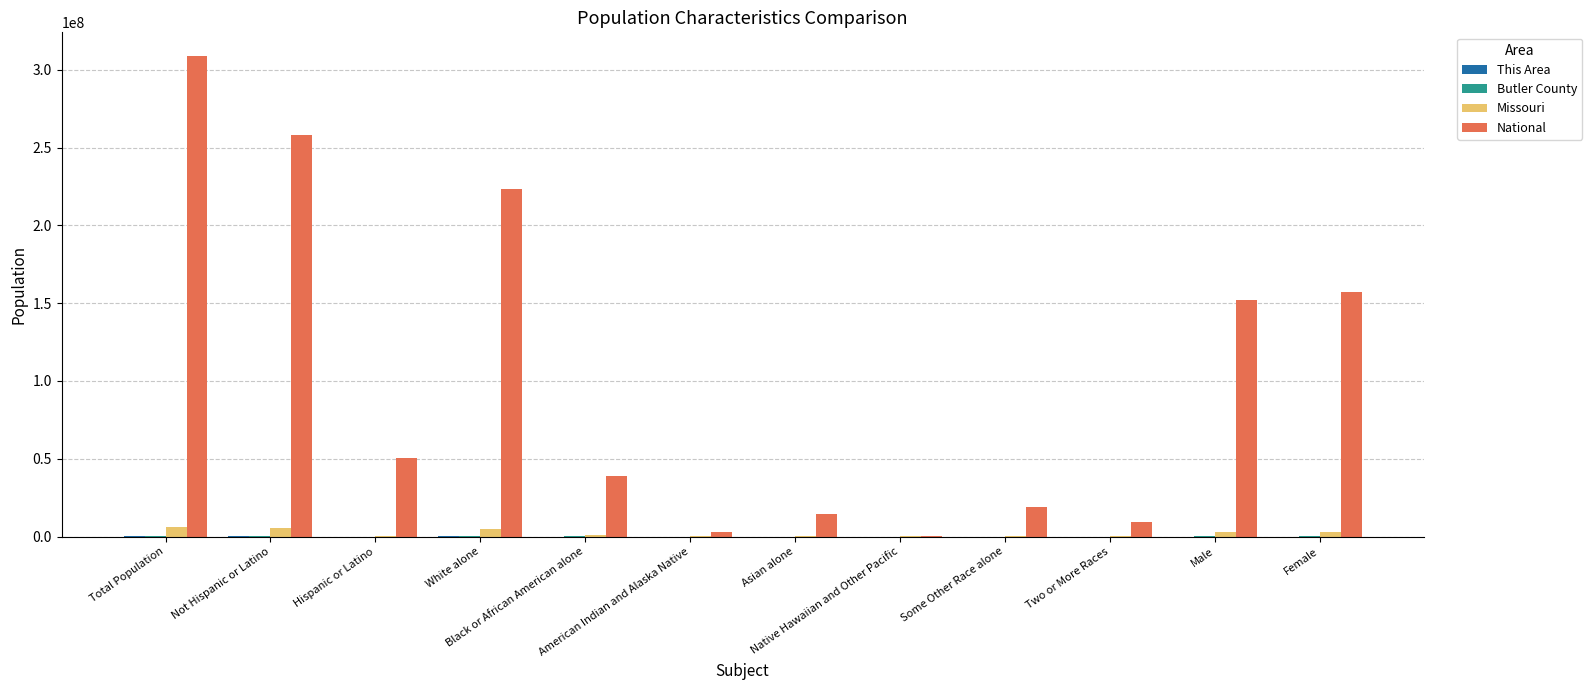

How many groups of bars are there?

12